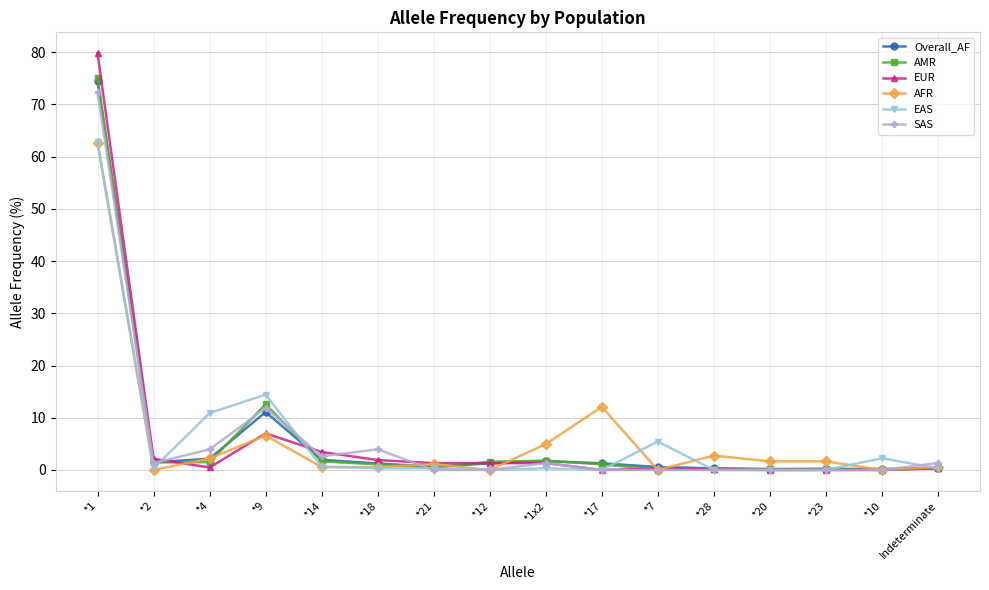

Is it true that SAS equals 6.6 at *18?

False